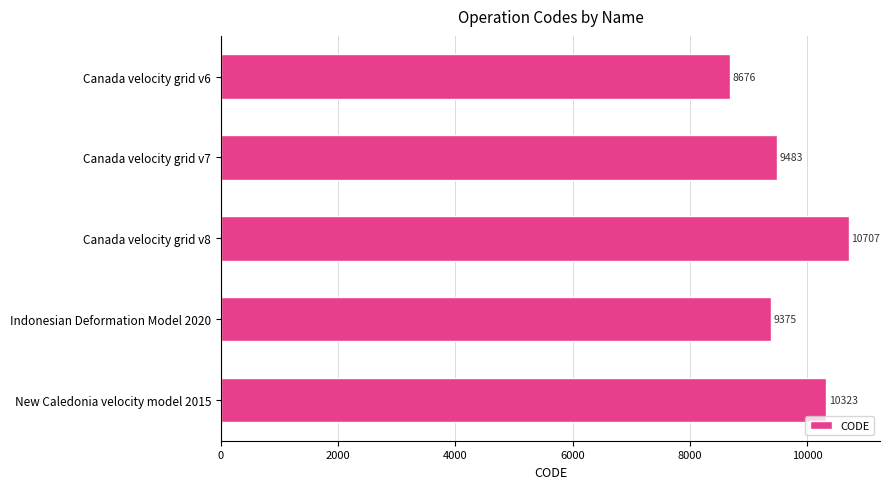

What is the label of the 5th bar from the bottom?

Canada velocity grid v6